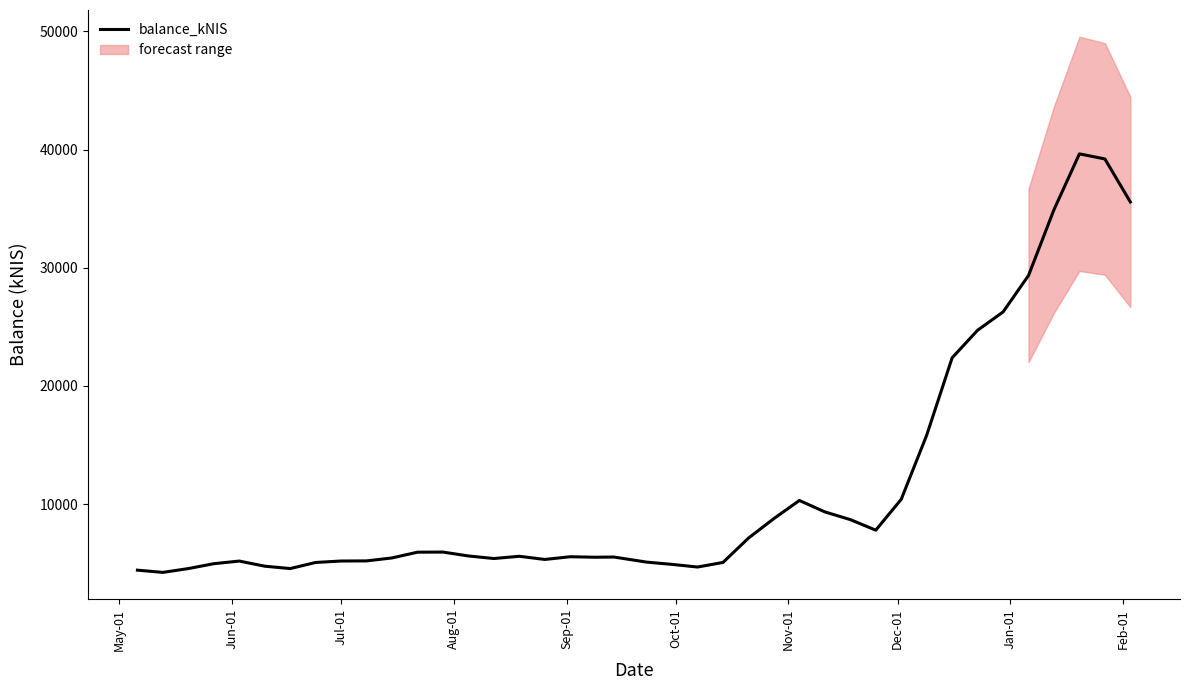

What is the lowest value of the balance_kNIS series?

4213.0